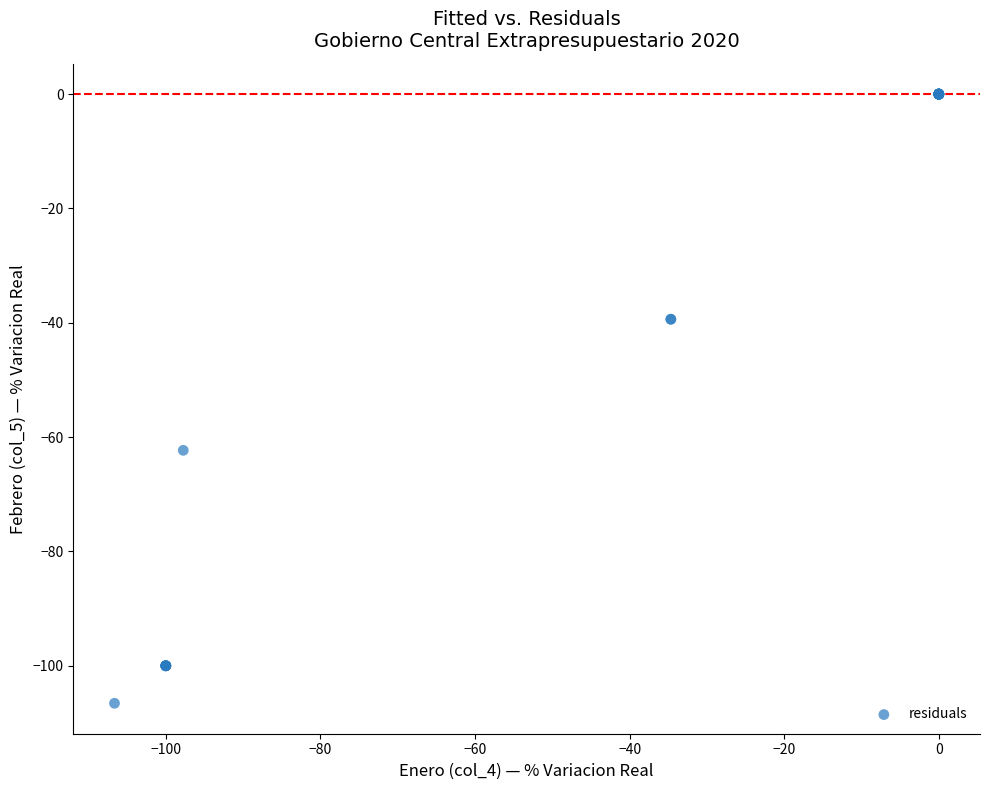

What Y value in the scatter plot is closest to -53?

-62.3